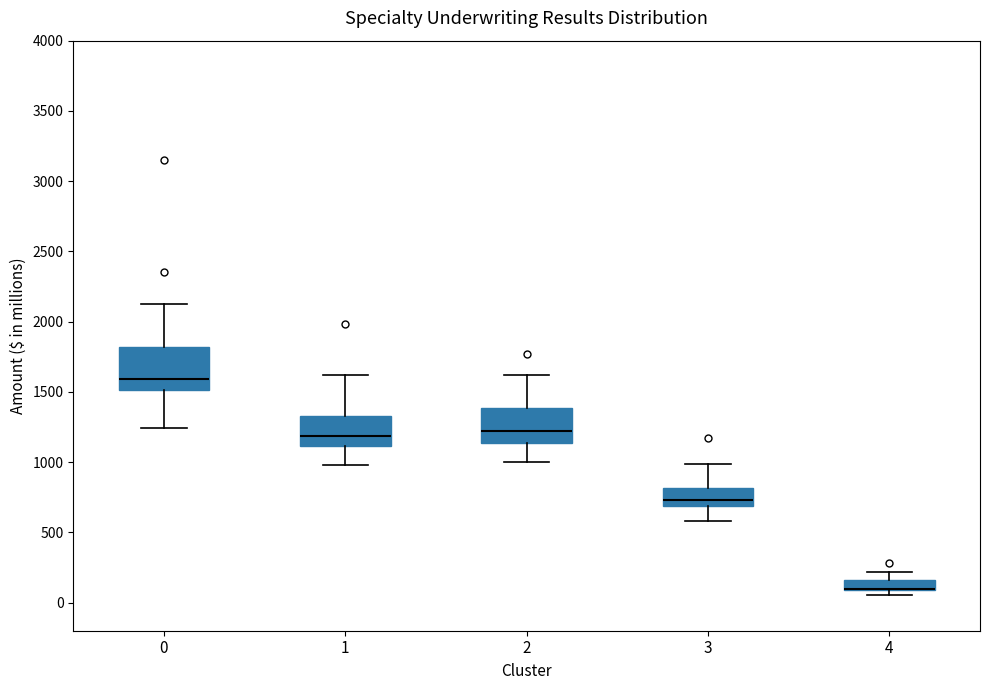

Comparing the boxes themselves (not the whiskers), which one is the tallest?

0